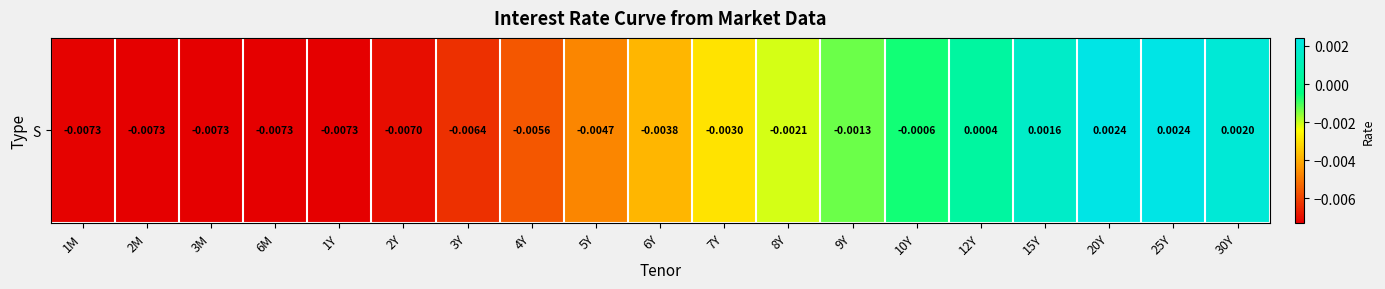

List the labels in order of value, largest first.

20Y, 25Y, 30Y, 15Y, 12Y, 10Y, 9Y, 8Y, 7Y, 6Y, 5Y, 4Y, 3Y, 2Y, 1M, 1Y, 2M, 3M, 6M